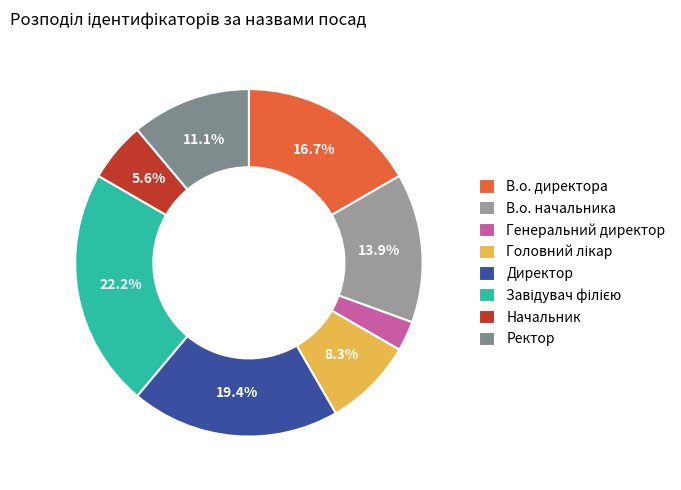

Which slice is the smallest?

Генеральний директор